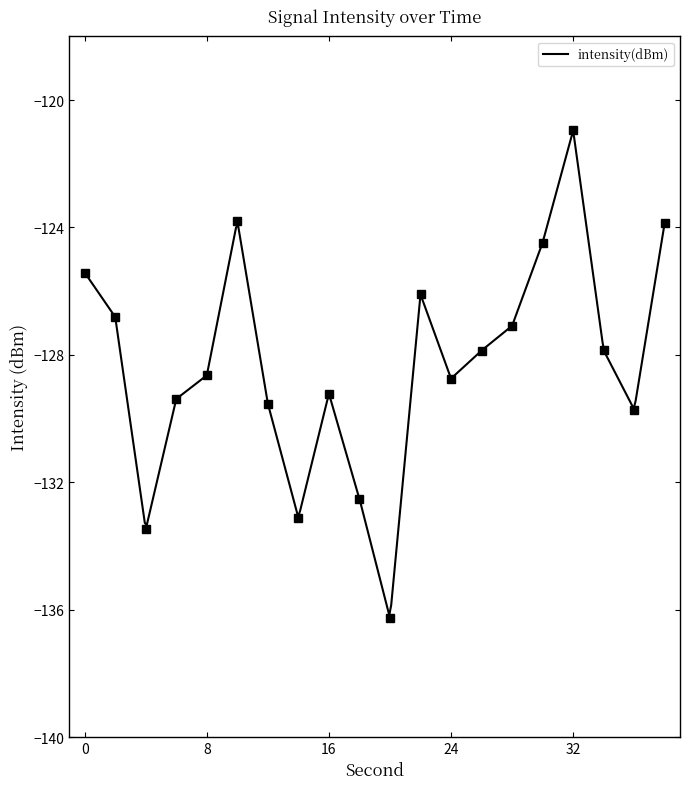

How many points are lower than both their immediate neighbors (excluding endpoints)?

5